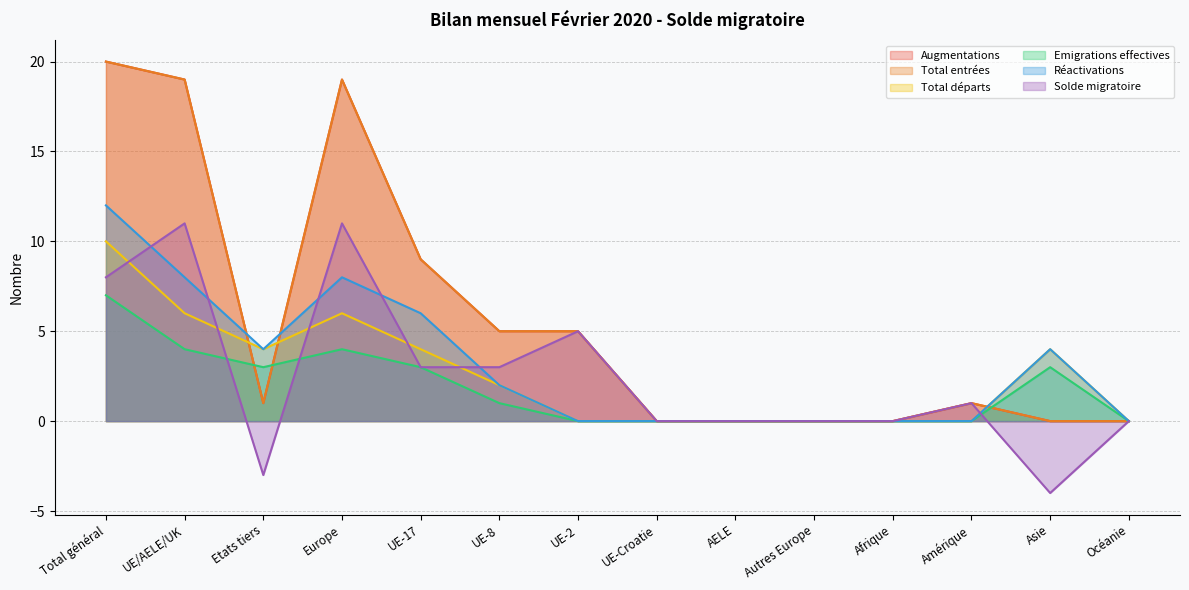

Where does the Total départs series first go above 2?

Total général